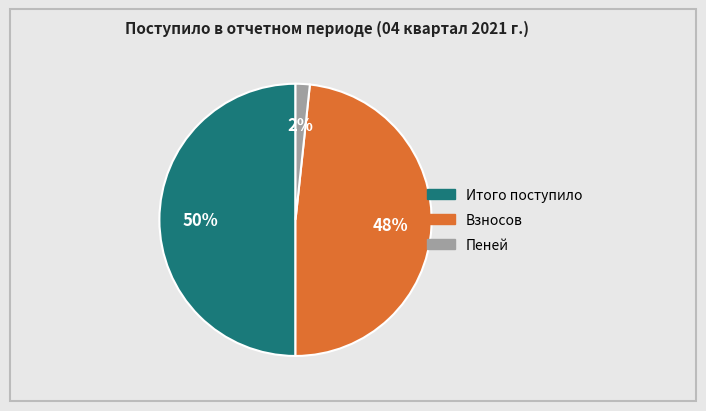

To the nearest percent, what portion does Взносов represent?

48%